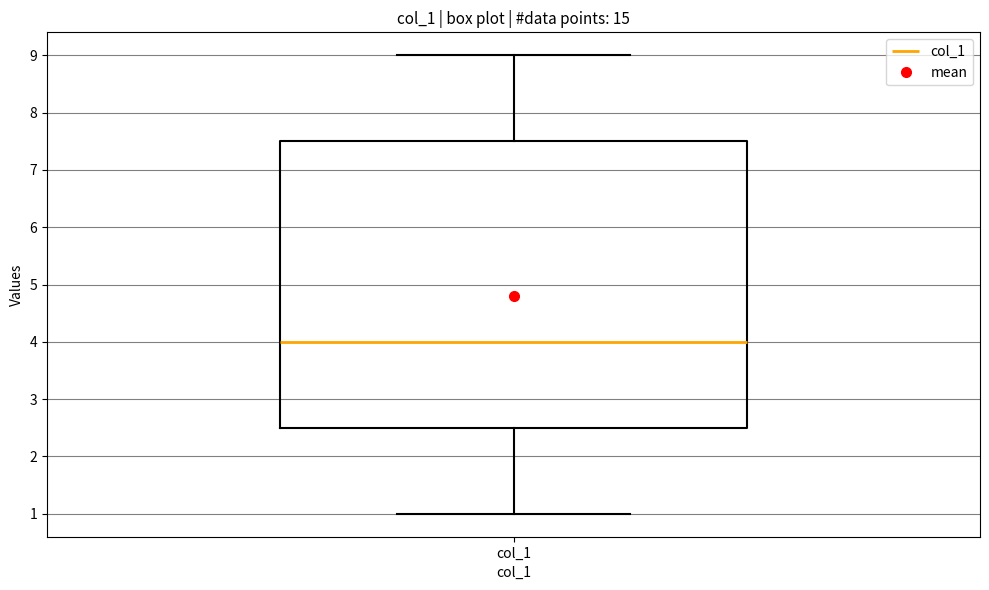

Where does the lower whisker of the box for col_1 end on the y-axis? The values are not printed on the chart, so give them approximately, as read against the axis.

1.0